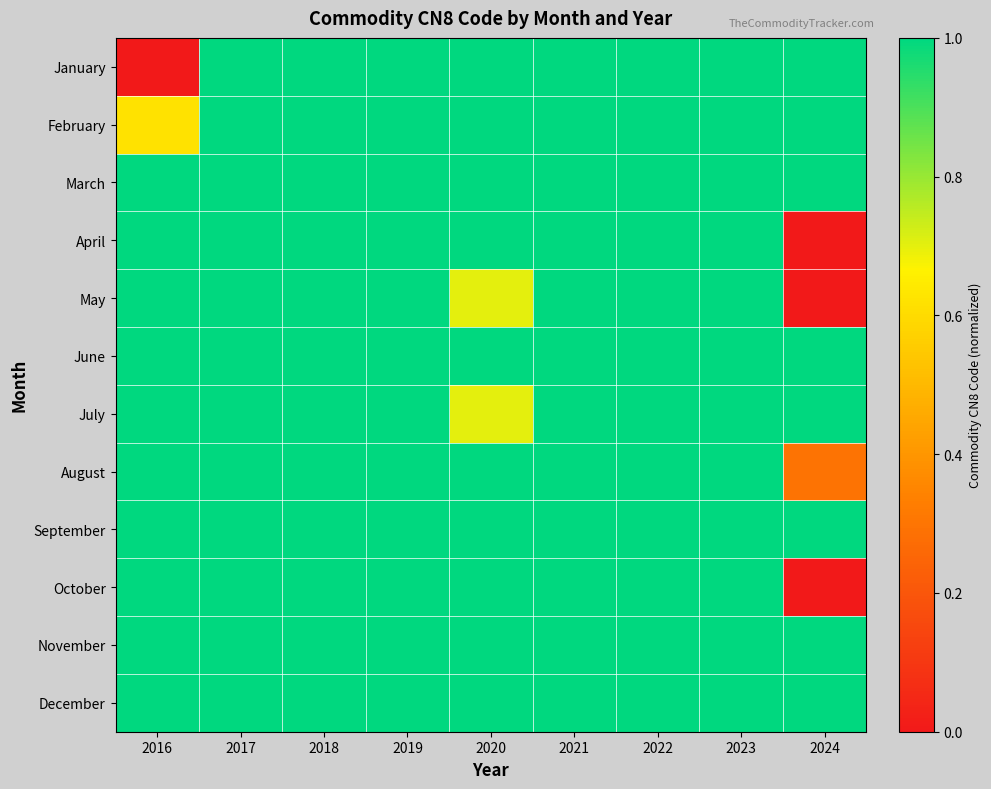

Which series has the largest total across all categories?

March